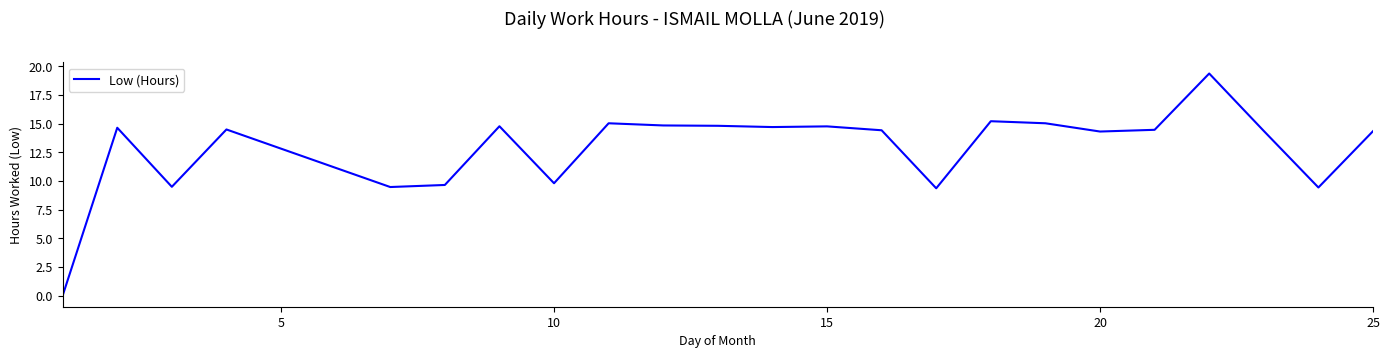

What is the difference between the maximum and minimum values?

19.4